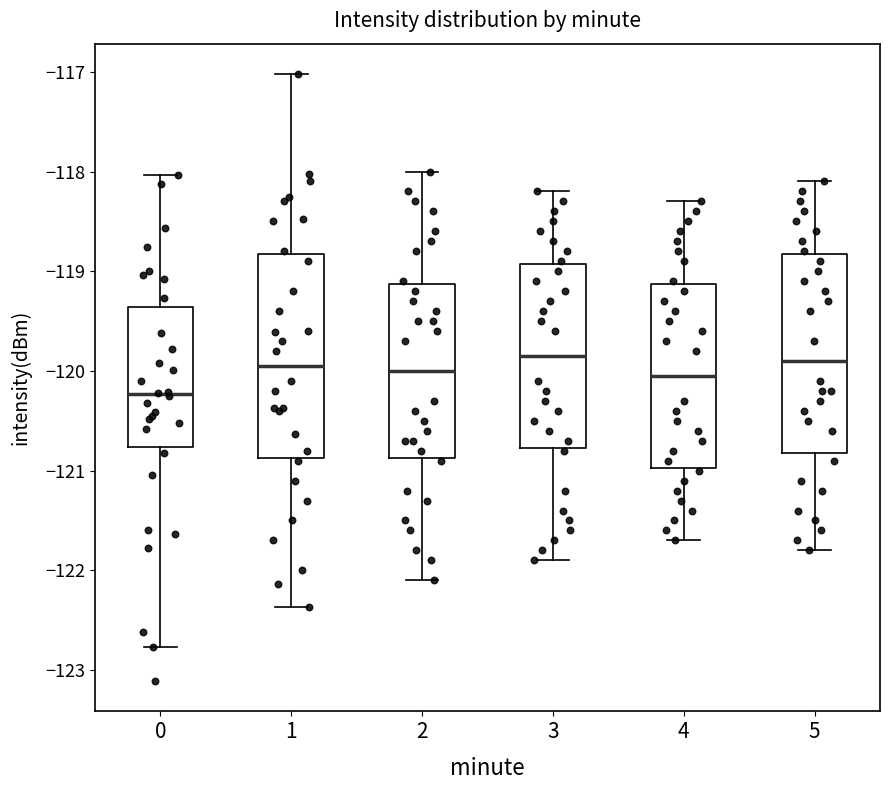

Reading left to right, read every box against the y-axis: the position of its median line, the range the box covers, and the ends of its whiskers. The values are not printed on the chart, so give them approximately, as read against the axis.

0: median -120.2, box -120.8 to -119.4, whiskers -122.8 to -118.0
1: median -119.9, box -120.9 to -118.8, whiskers -122.4 to -117.0
2: median -120.0, box -120.9 to -119.1, whiskers -122.1 to -118.0
3: median -119.8, box -120.8 to -118.9, whiskers -121.9 to -118.2
4: median -120.0, box -121.0 to -119.1, whiskers -121.7 to -118.3
5: median -119.9, box -120.8 to -118.8, whiskers -121.8 to -118.1